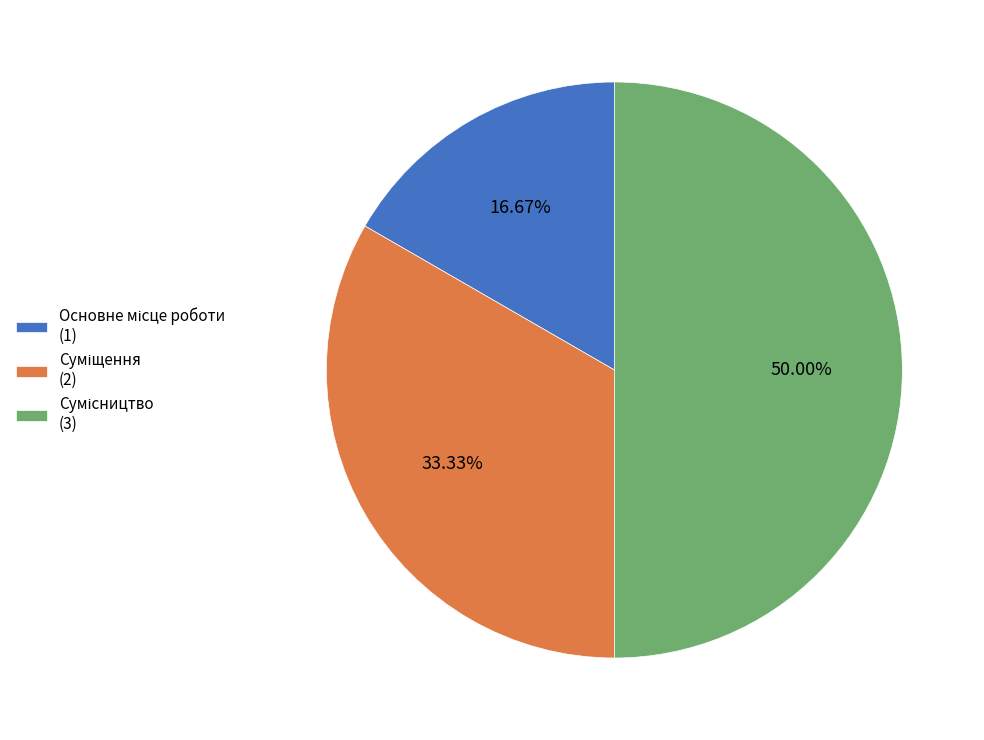

How many segments does this pie chart have?

3